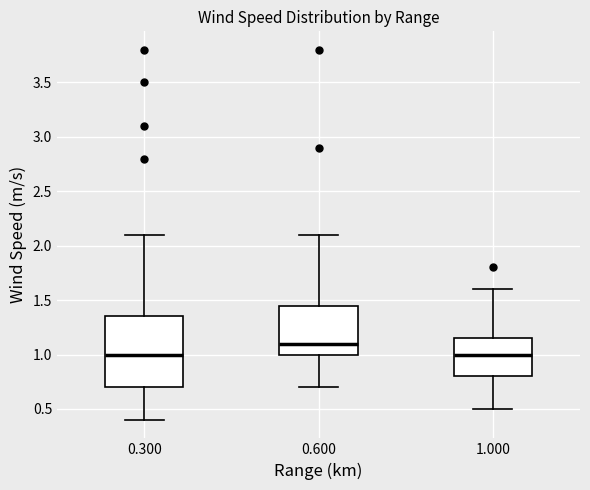

Which box is the tallest, from its lower edge to its upper edge?

0.300